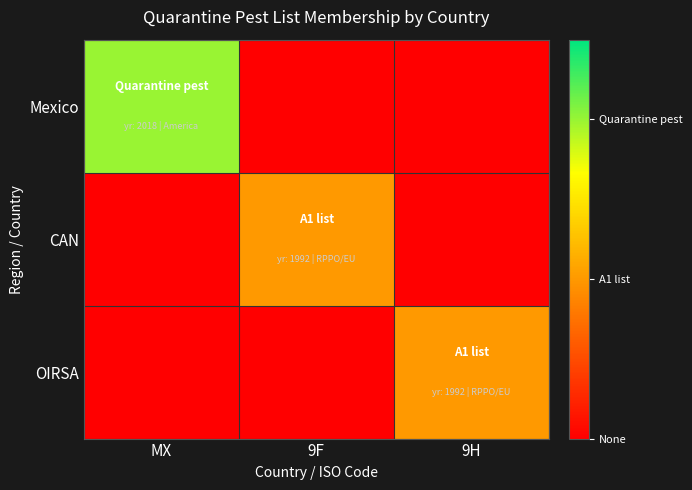

Rank the series at 9F from lowest to highest value.

Mexico, OIRSA, CAN